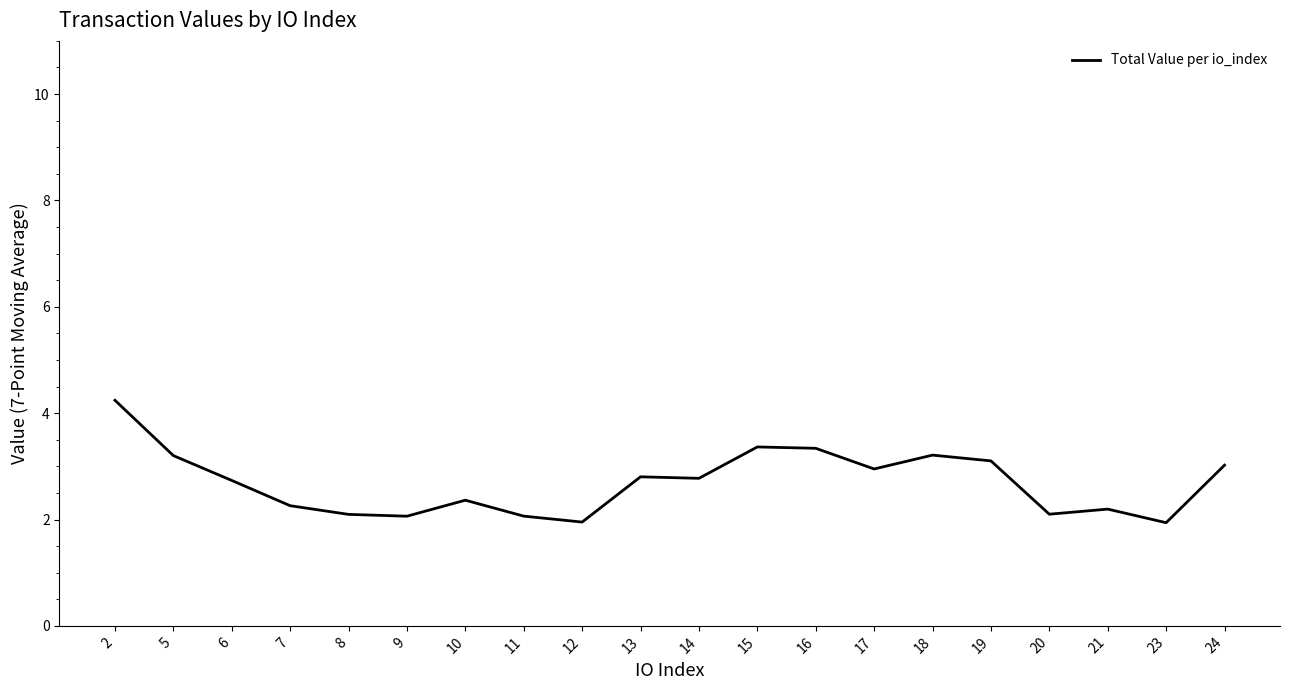

At which category does the chart reach its peak across all series?

2